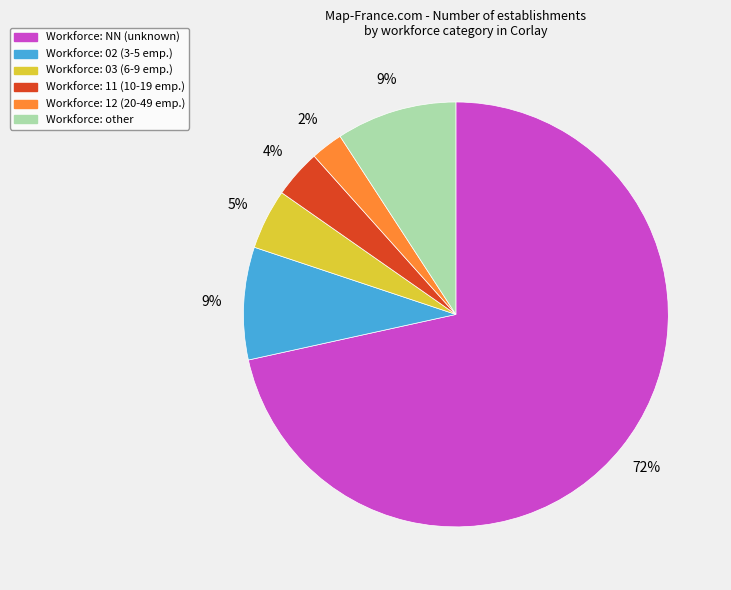

To the nearest percent, what is the average slice percentage?

17%